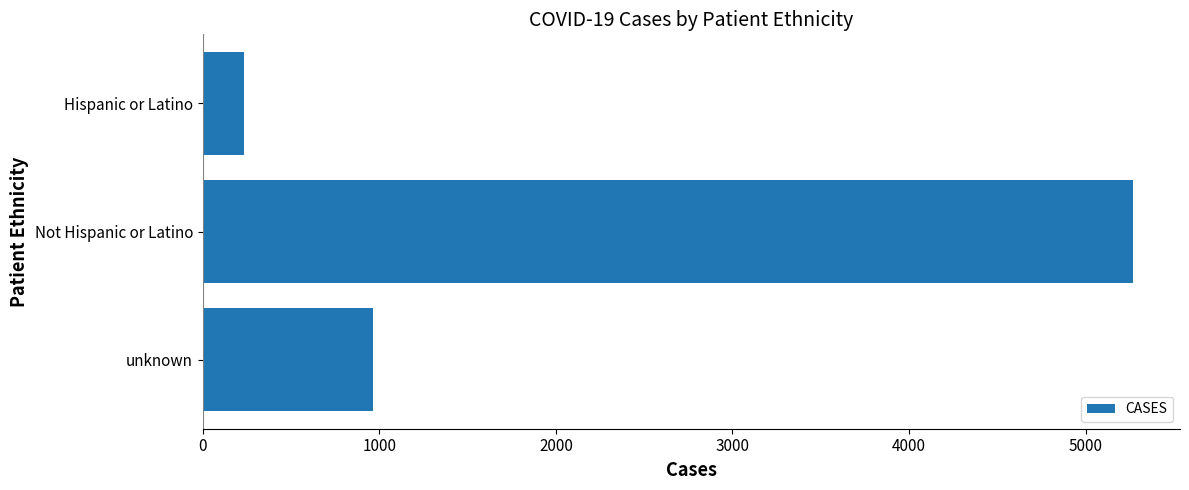

How many data points are less than 965?

1